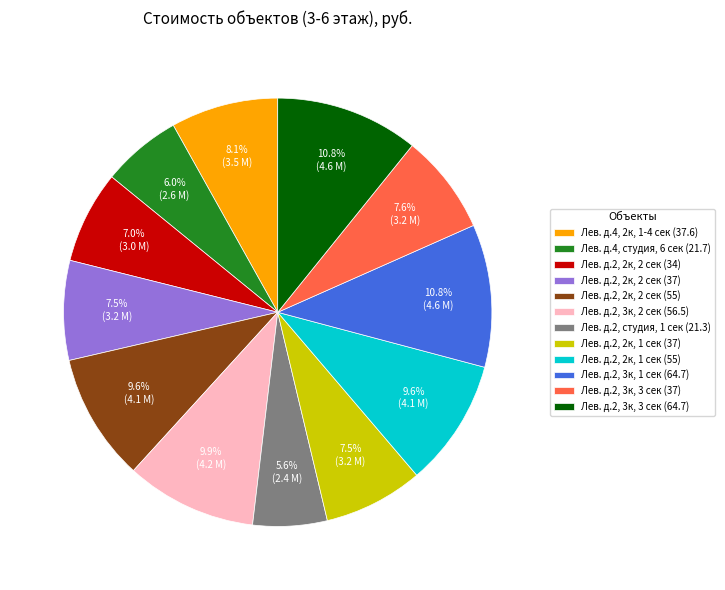

Is the sum of Лев. д.2, студия, 1 сек (21.3) and Лев. д.2, 2к, 2 сек (37) greater than half?

No